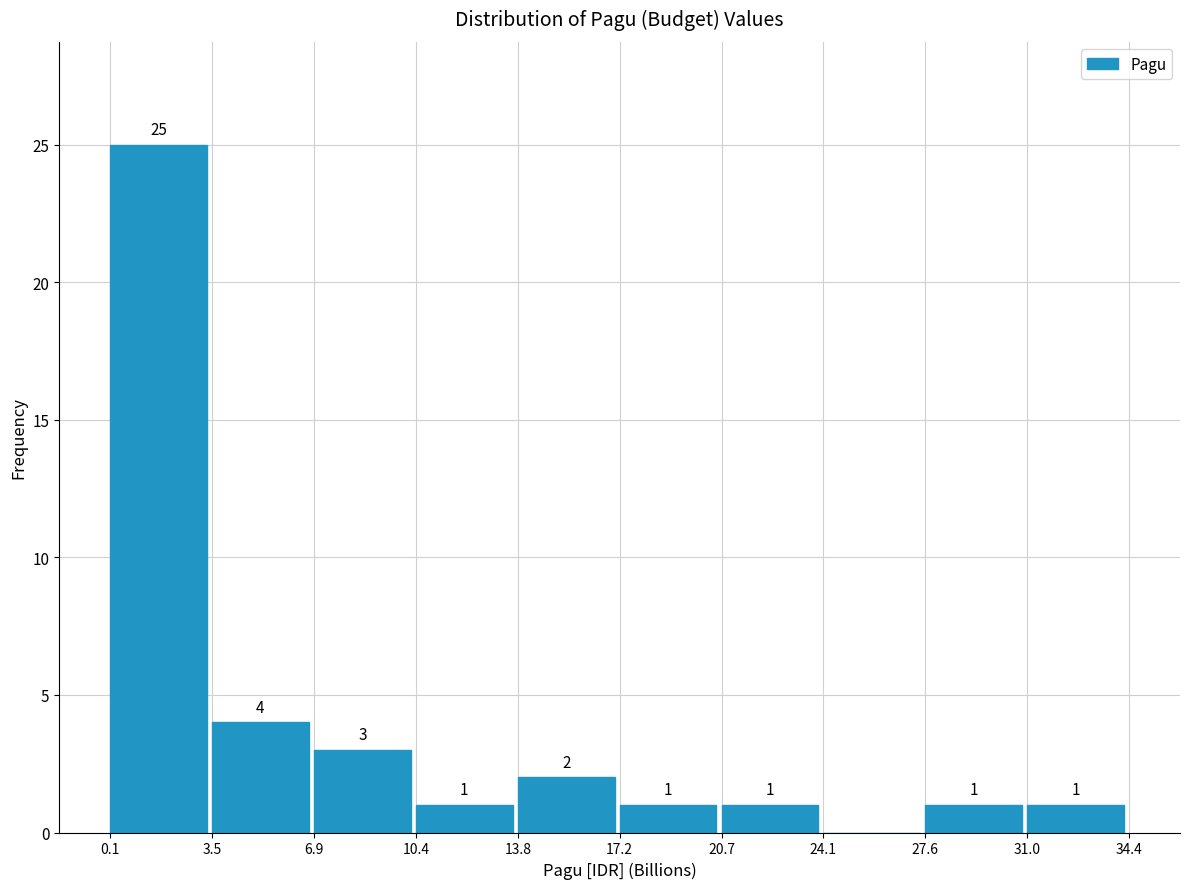

Which range on the x-axis has the tallest bar?

0.1 to 3.5